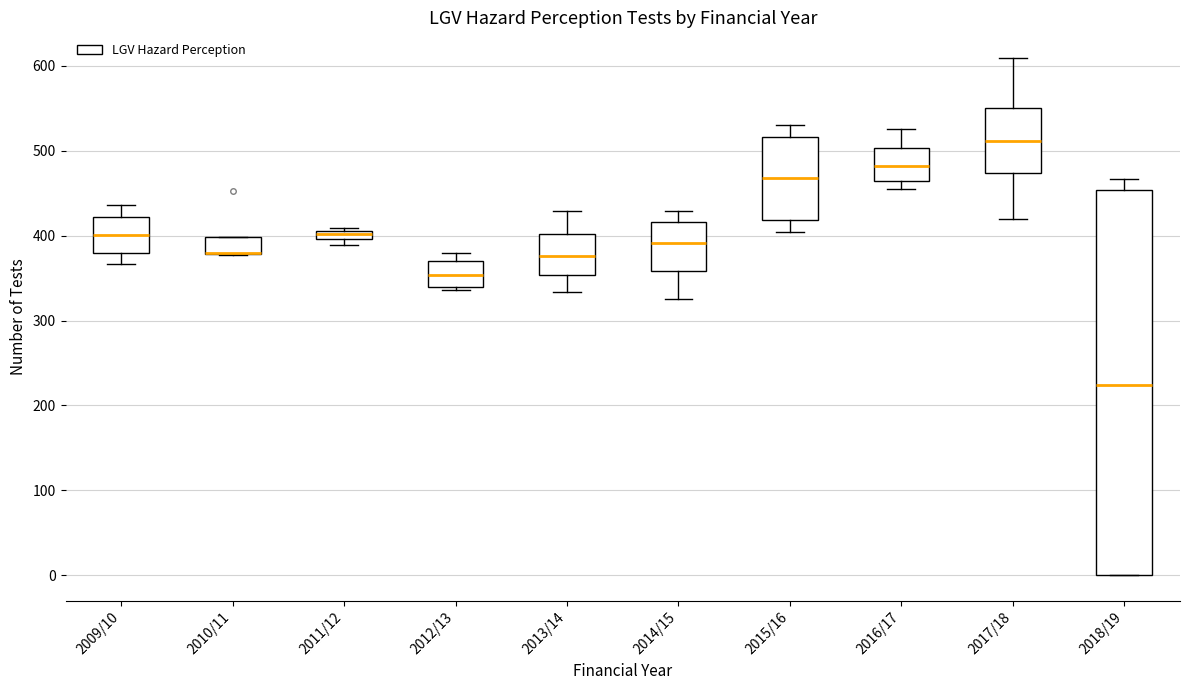

Where is the upper edge of the box for 2011/12 on the y-axis? The values are not printed on the chart, so give them approximately, as read against the axis.

410